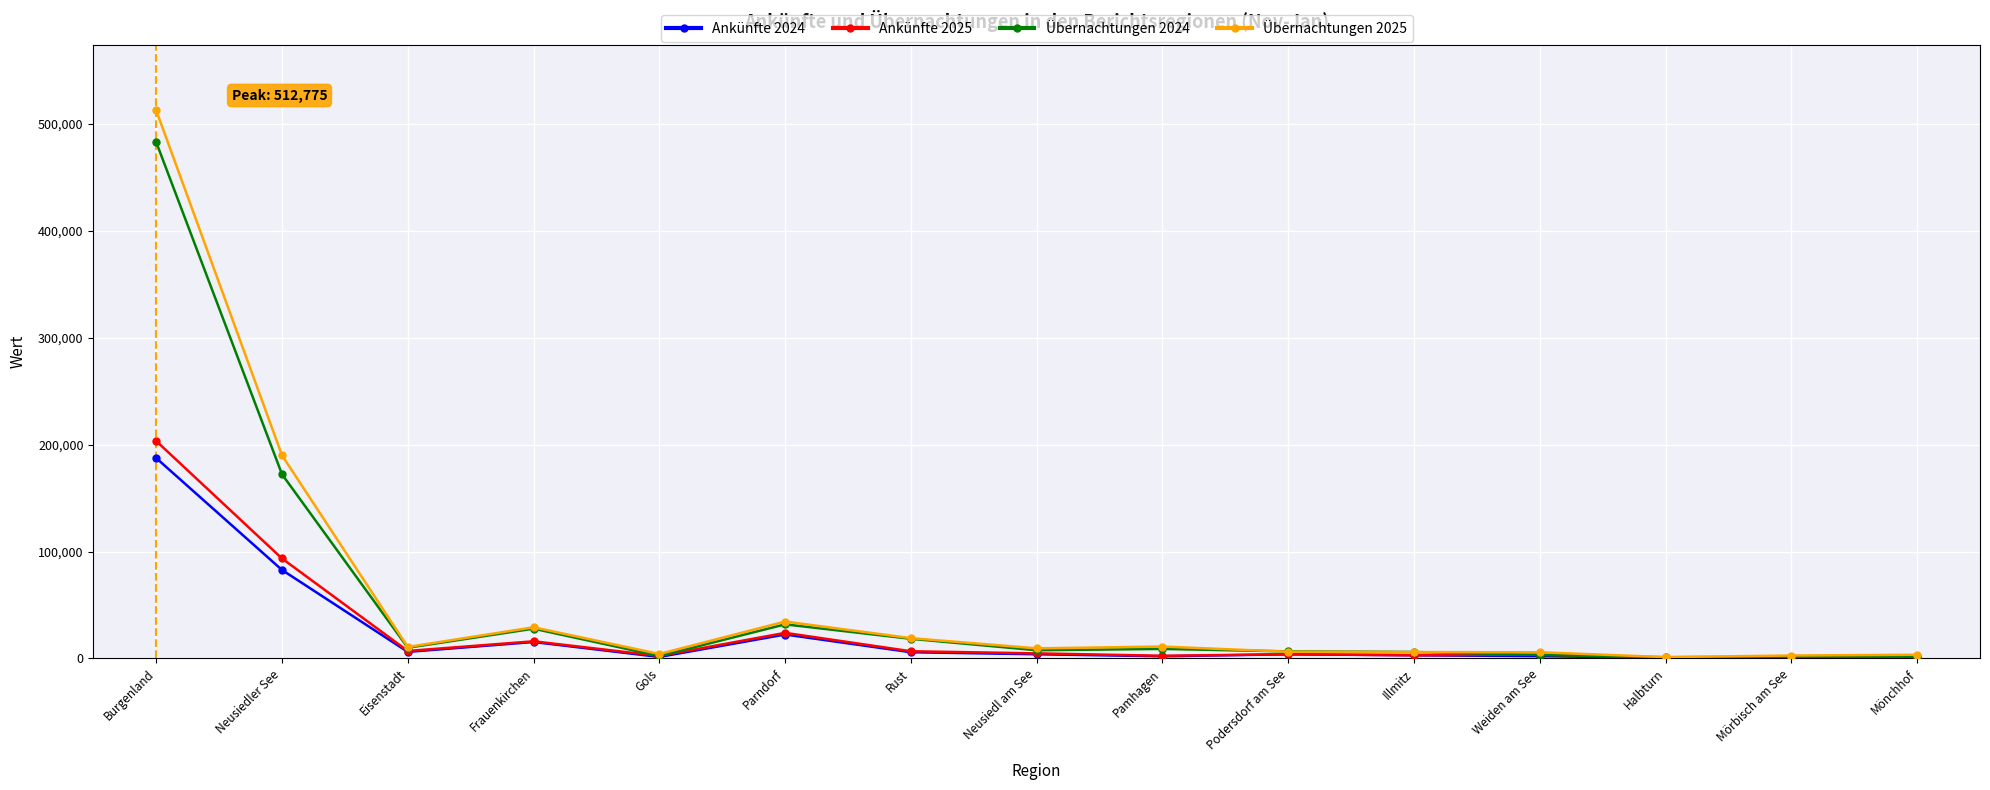

What is the difference between the highest and lowest values at Neusiedl am See?

5528